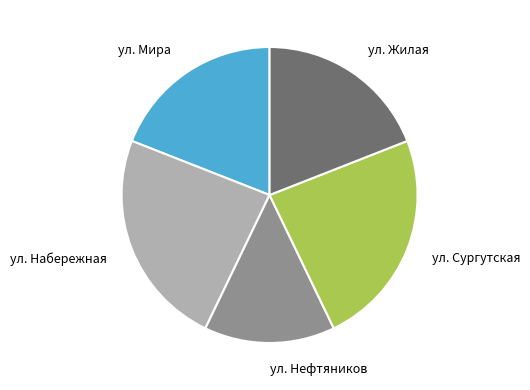

How many slices are in this pie chart?

5